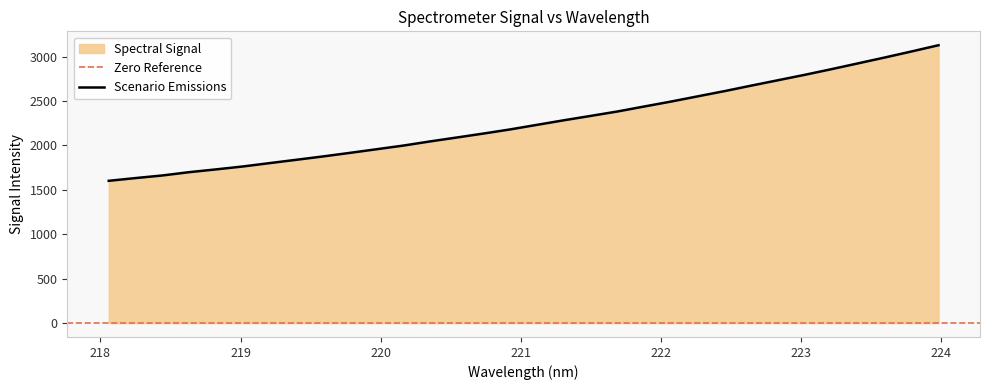

What is the difference between the values at 222.8355 and 222.0721?

240.3